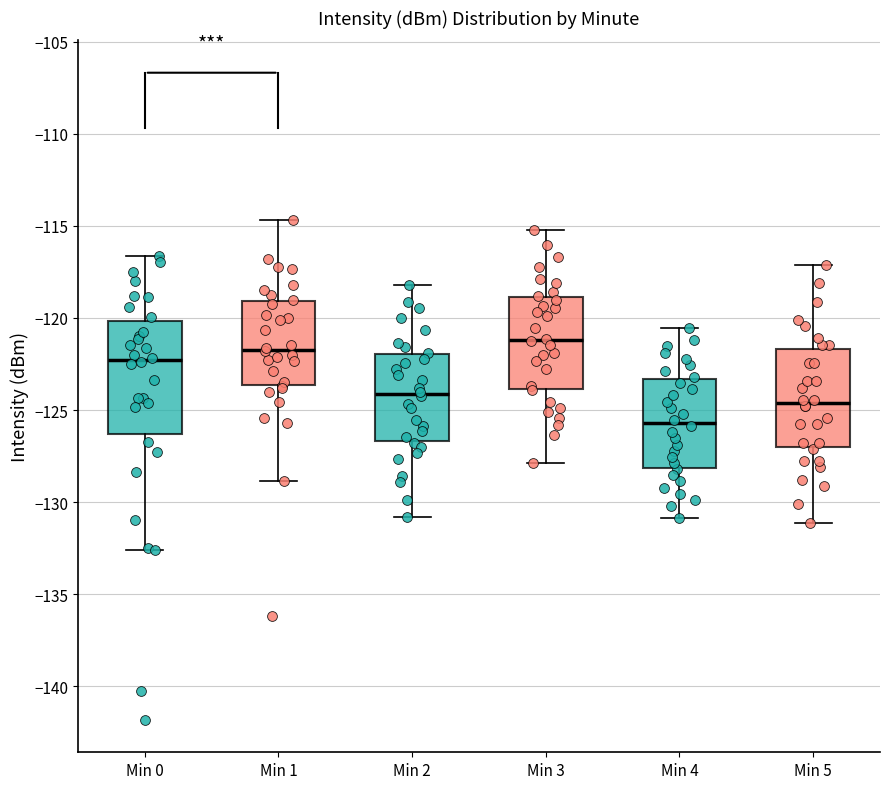

Which box's median line is the highest?

Min 3